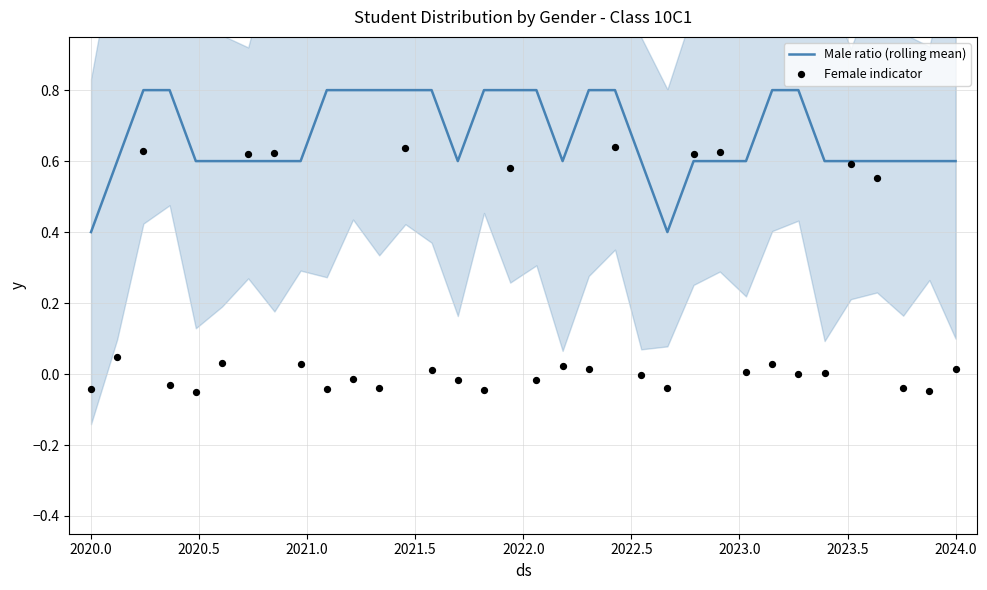

What are all the series names shown in the legend?

Male ratio (rolling mean), Female indicator